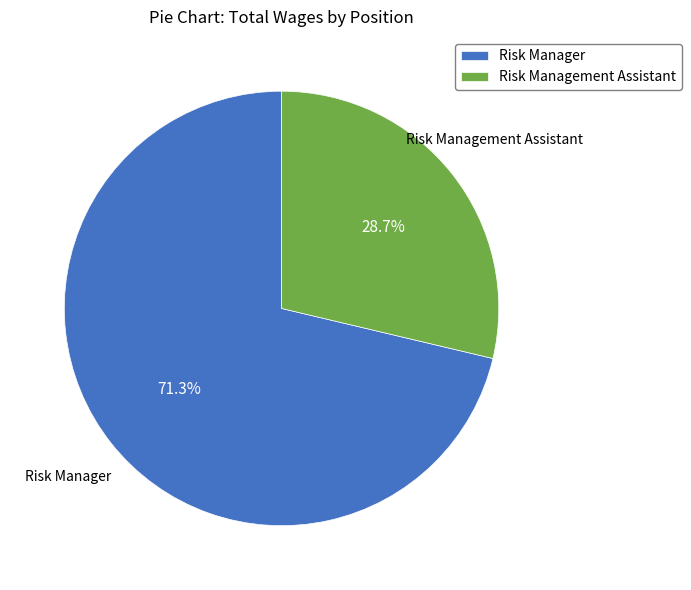

Combined, do Risk Management Assistant and Risk Manager account for over 50%?

Yes